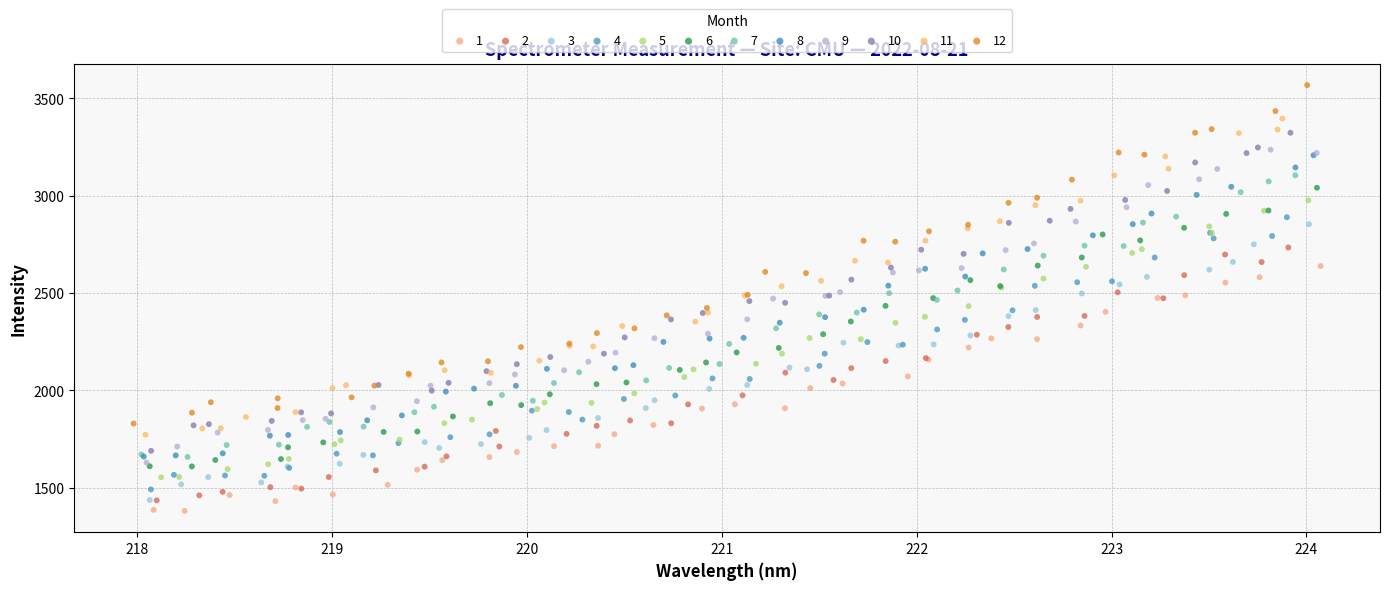

Which series contains the highest Y value?

12